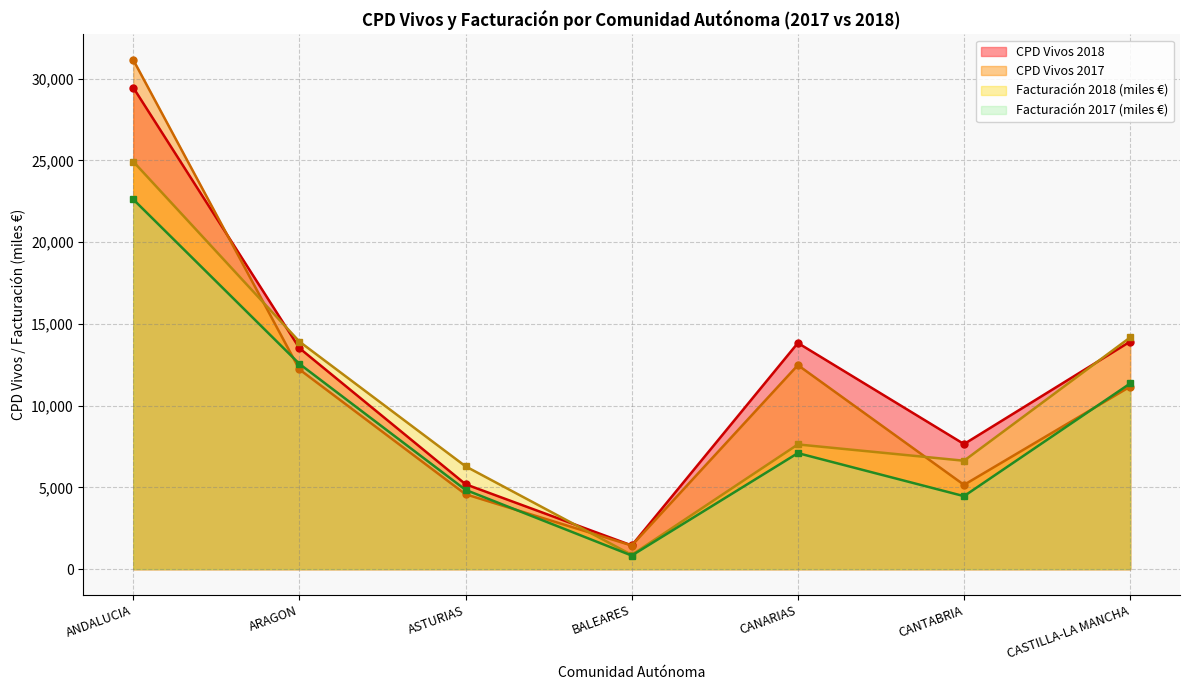

True or false: Facturacion 2018 has more than 1 points higher than both neighbors.

False